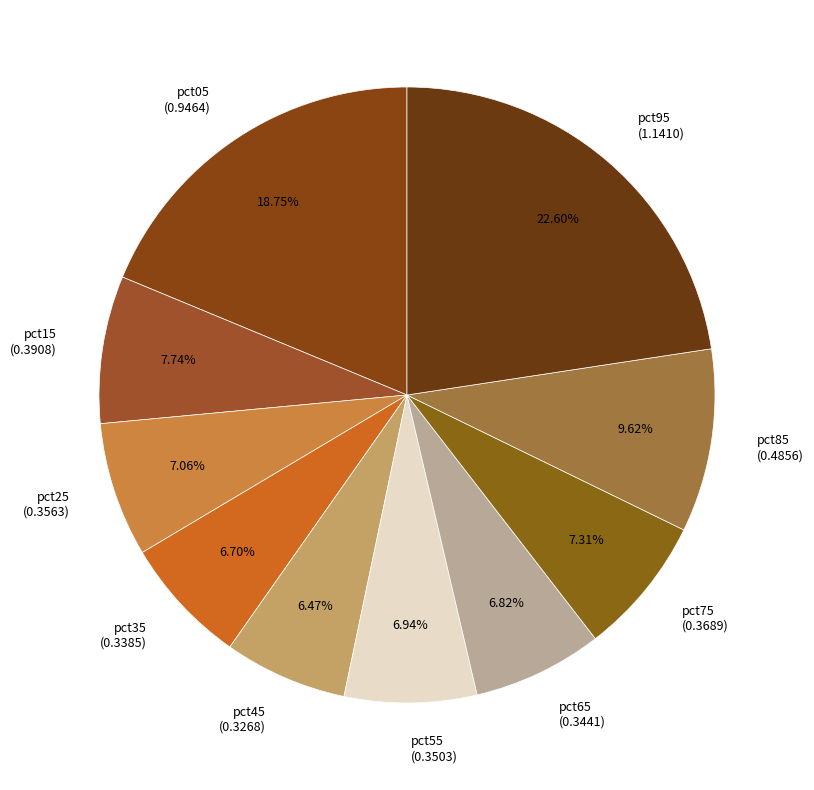

What portion of the pie excludes pct65?

93.2%